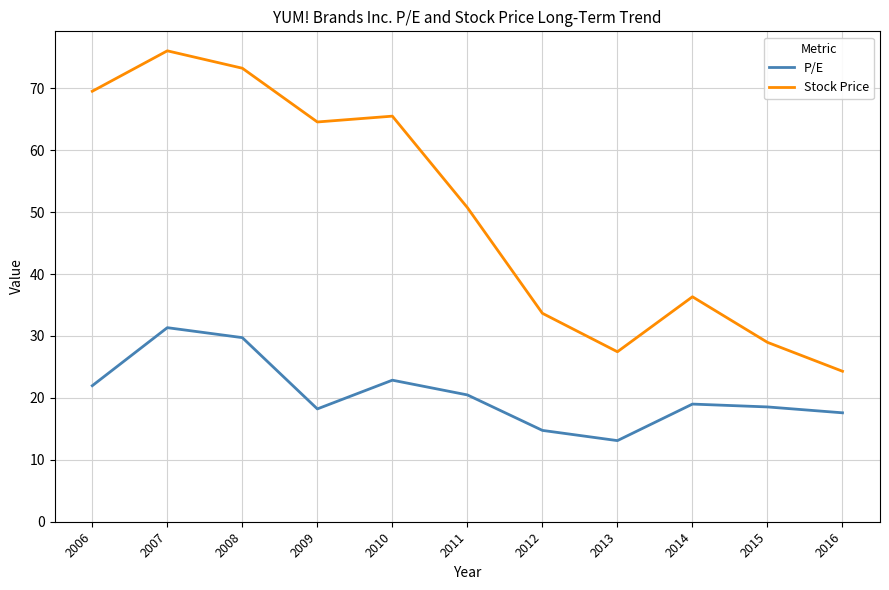

True or false: P/E and Stock Price cross at least once.

False